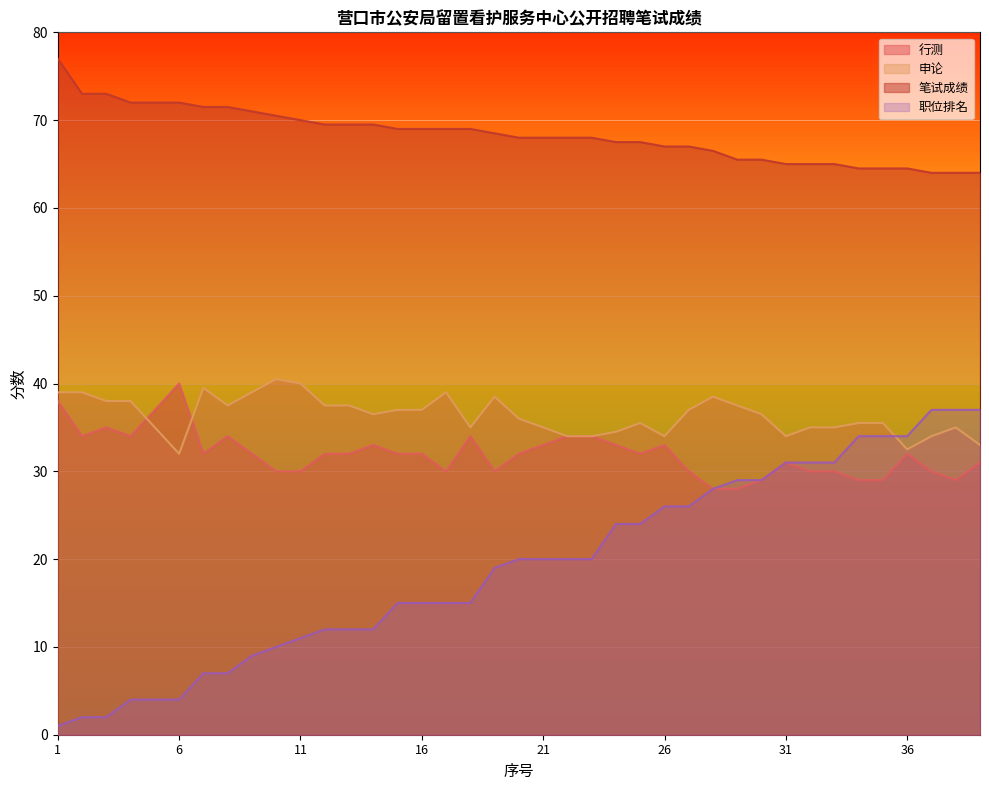

Between 13 and 19, which is larger?

13